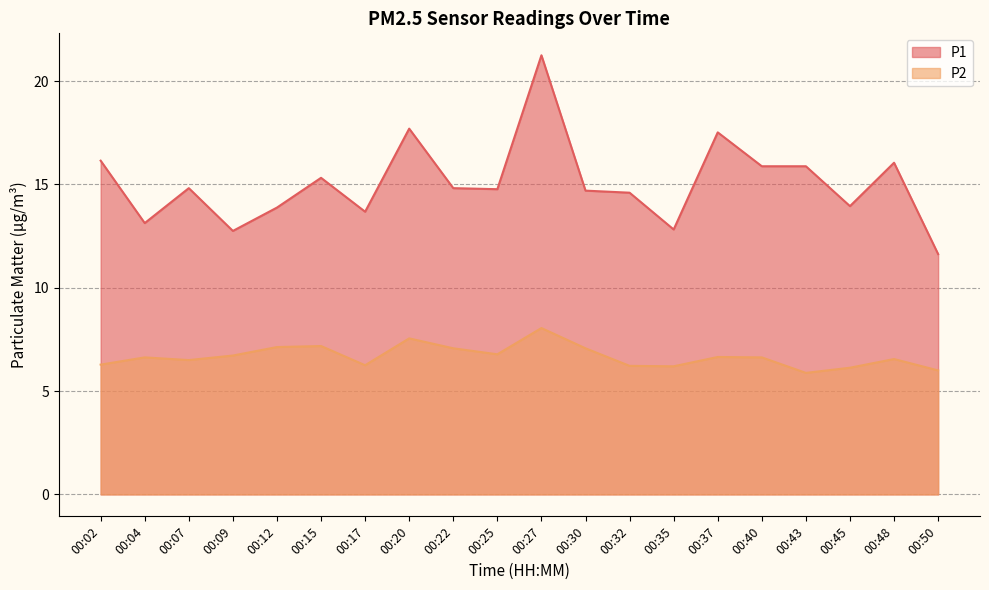

Reading left to right, extract all data points from this chart.

P1: 00:02=16.1	00:04=13.1	00:07=14.8	00:09=12.8	00:12=13.9	00:15=15.3	00:17=13.7	00:20=17.7	00:22=14.8	00:25=14.8	00:27=21.2	00:30=14.7	00:32=14.6	00:35=12.8	00:37=17.5	00:40=15.9	00:43=15.9	00:45=13.9	00:48=16.1	00:50=11.6
P2: 00:02=6.3	00:04=6.6	00:07=6.5	00:09=6.7	00:12=7.1	00:15=7.2	00:17=6.2	00:20=7.5	00:22=7.1	00:25=6.8	00:27=8.1	00:30=7.1	00:32=6.2	00:35=6.2	00:37=6.7	00:40=6.6	00:43=5.9	00:45=6.1	00:48=6.5	00:50=6.0